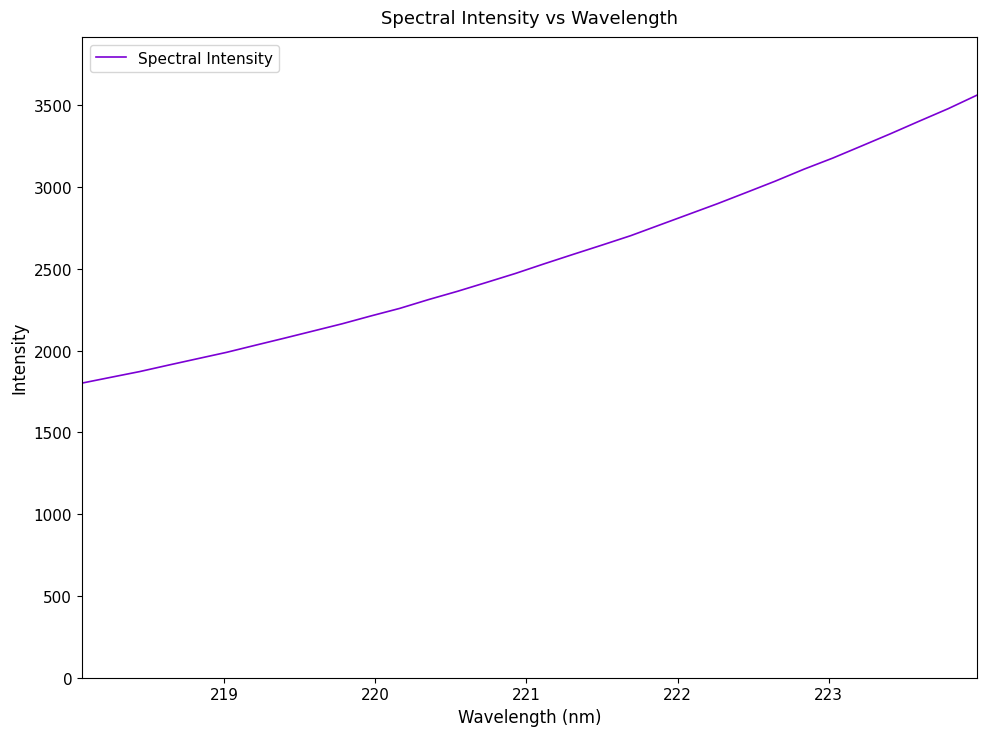

What is the average value?

2564.1